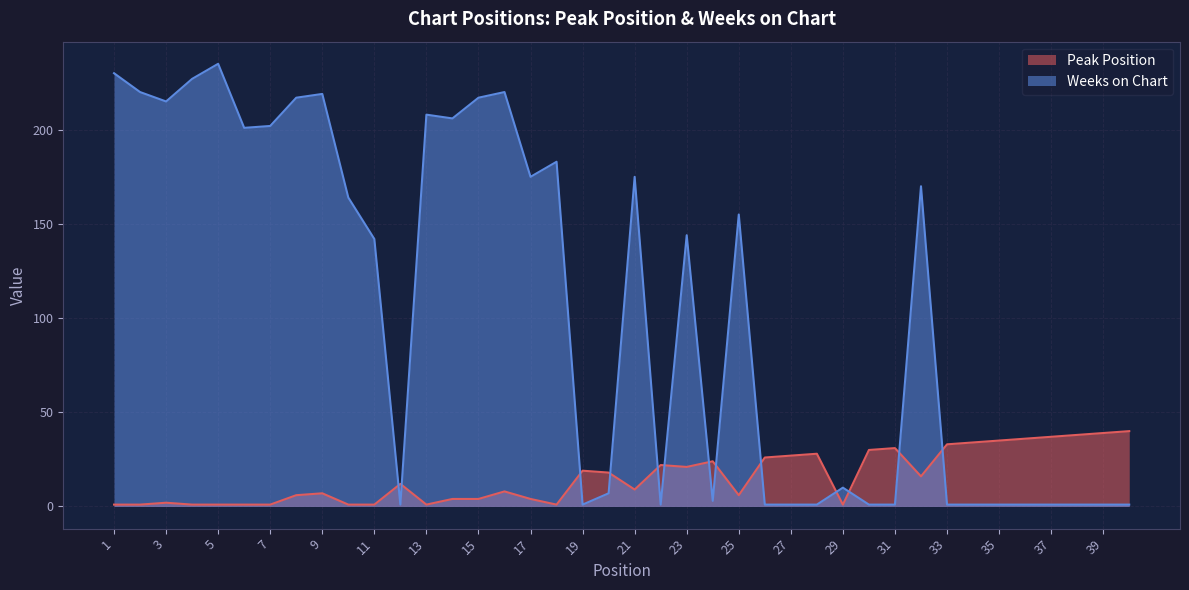

Where does the Peak Position series first go above 12?

19